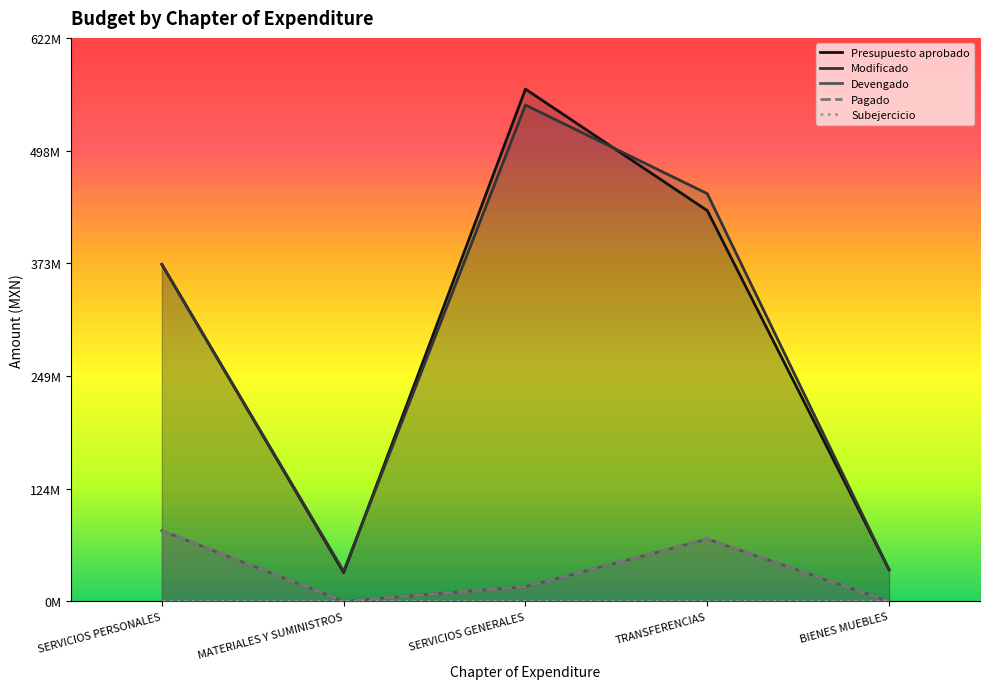

Between MATERIALES Y SUMINISTROS and SERVICIOS PERSONALES, which is larger?

SERVICIOS PERSONALES